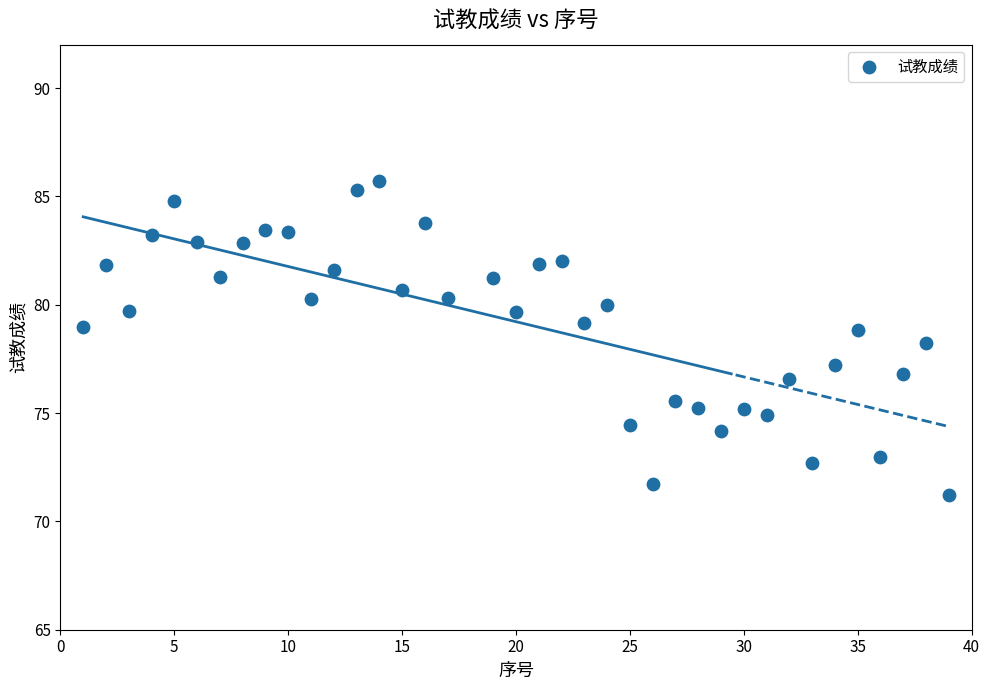

What is the range of X values (max minus min)?

38.0